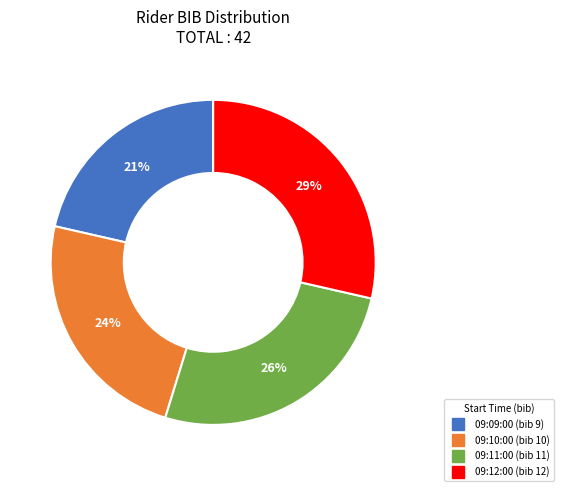

What is the largest slice in the pie chart?

09:12:00